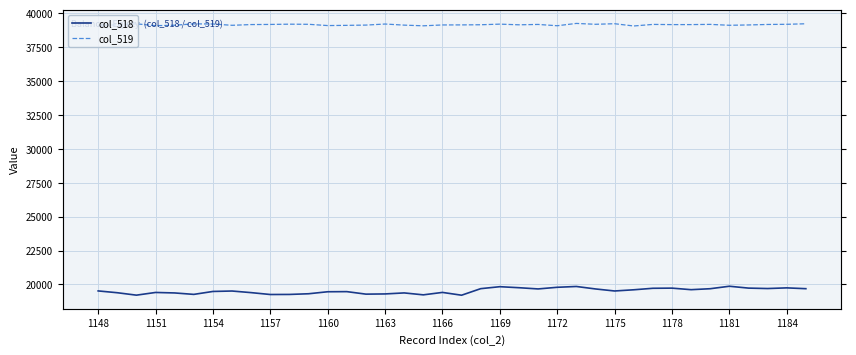

How many series are shown in this chart?

2